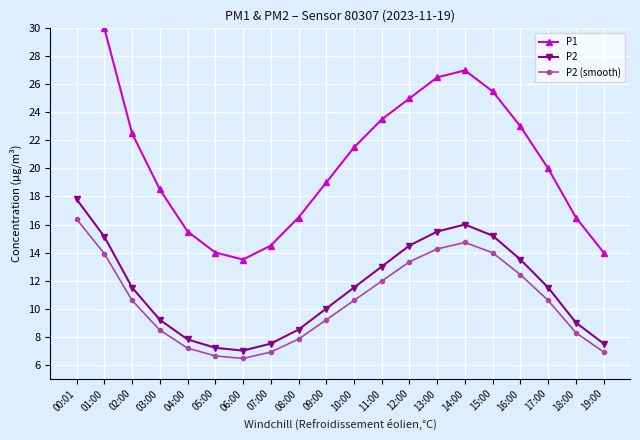

Reading left to right, list all the values displayed in this chart.

P1: 37.4	30.0	22.5	18.5	15.5	14.0	13.5	14.5	16.5	19.0	21.5	23.5	25.0	26.5	27.0	25.5	23.0	20.0	16.5	14.0
P2: 17.8	15.1	11.5	9.2	7.8	7.2	7.0	7.5	8.5	10.0	11.5	13.0	14.5	15.5	16.0	15.2	13.5	11.5	9.0	7.5
P2 (smooth): 16.4	13.9	10.6	8.5	7.2	6.6	6.4	6.9	7.8	9.2	10.6	12.0	13.3	14.3	14.7	14.0	12.4	10.6	8.3	6.9